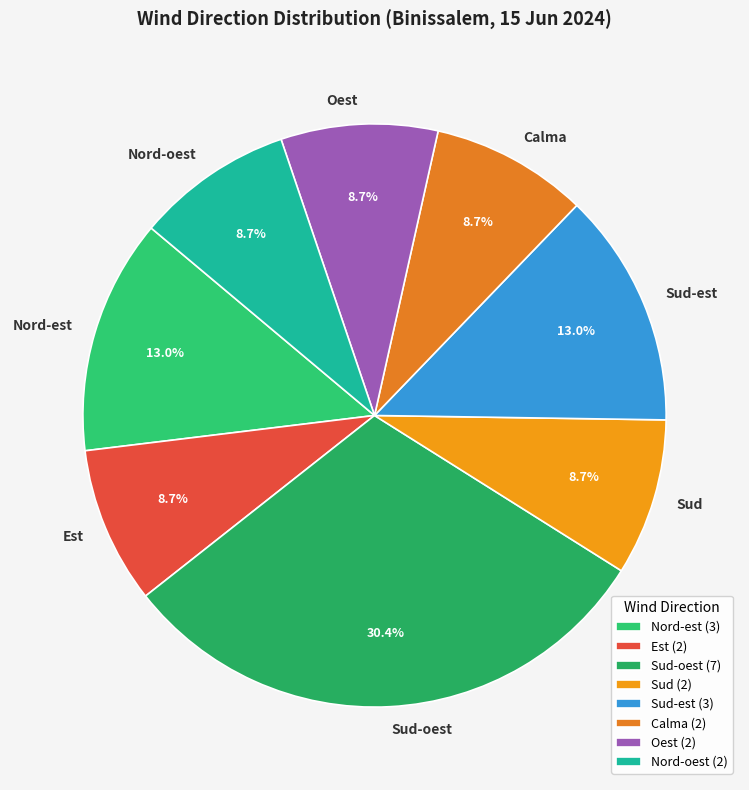

Which has a higher value, Nord-oest or Sud-est?

Sud-est